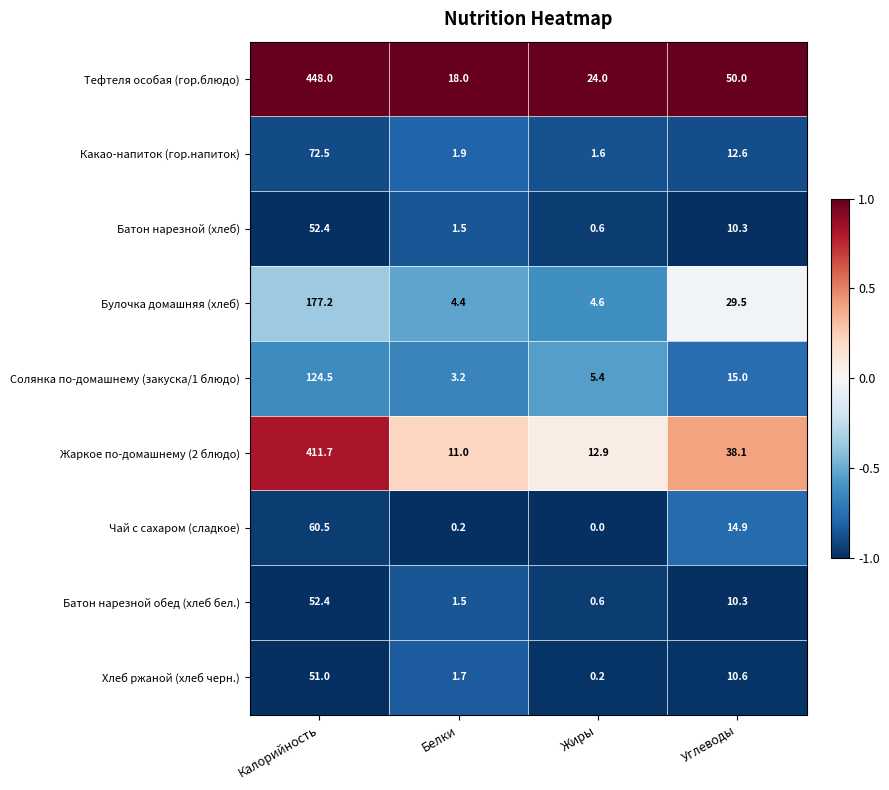

What is the greatest value displayed?

448.0